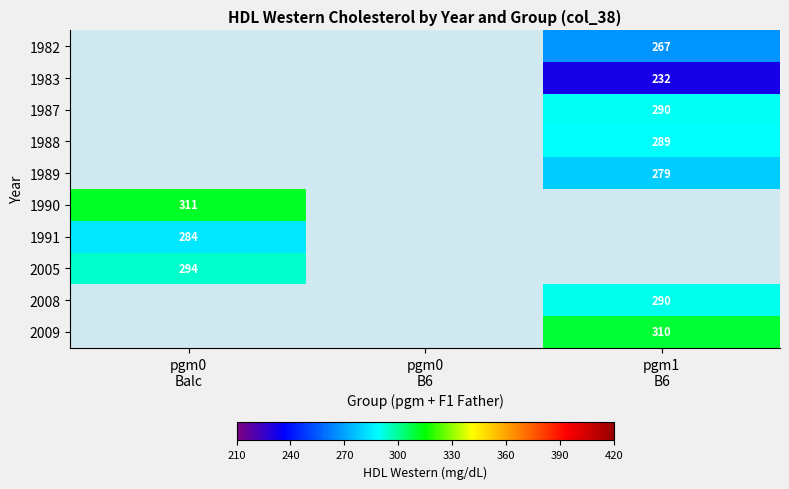

Read the 1990 value at pgm0 Balc.

311.3